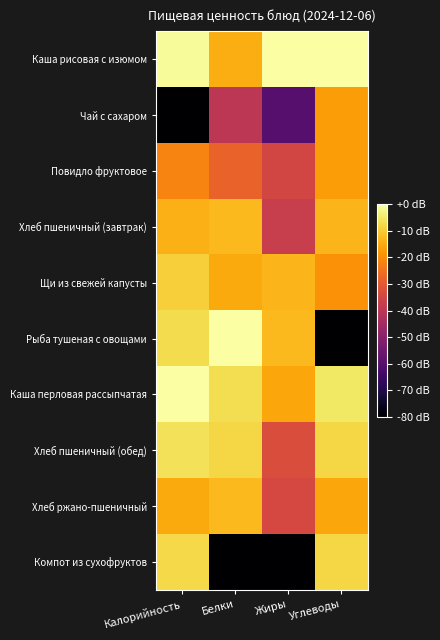

Which has a higher value, Белки or Жиры?

Жиры